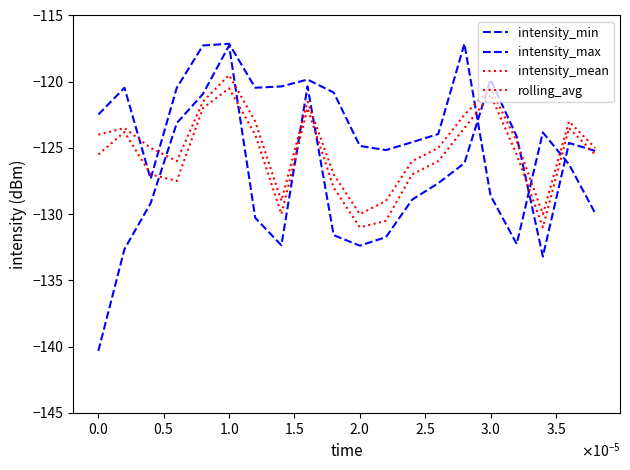

After their last crossing, which series has the higher values: rolling_avg or intensity_min?

rolling_avg